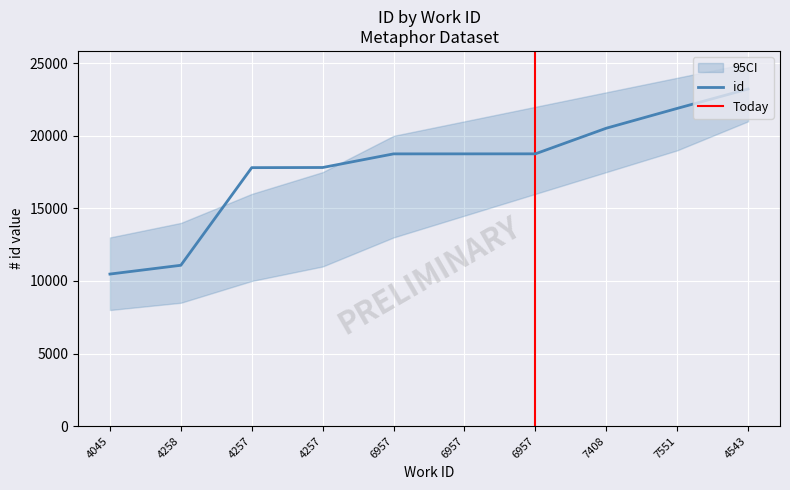

What is the value of the 1st point from the left?

10478